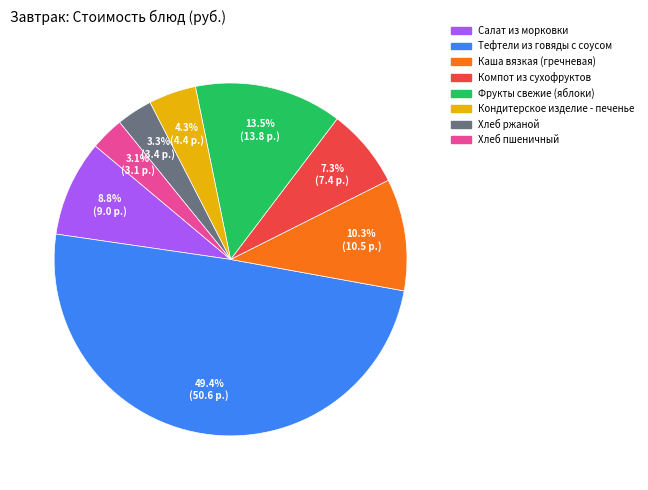

Do Хлеб пшеничный and Фрукты свежие (яблоки) together represent more than half of the pie?

No